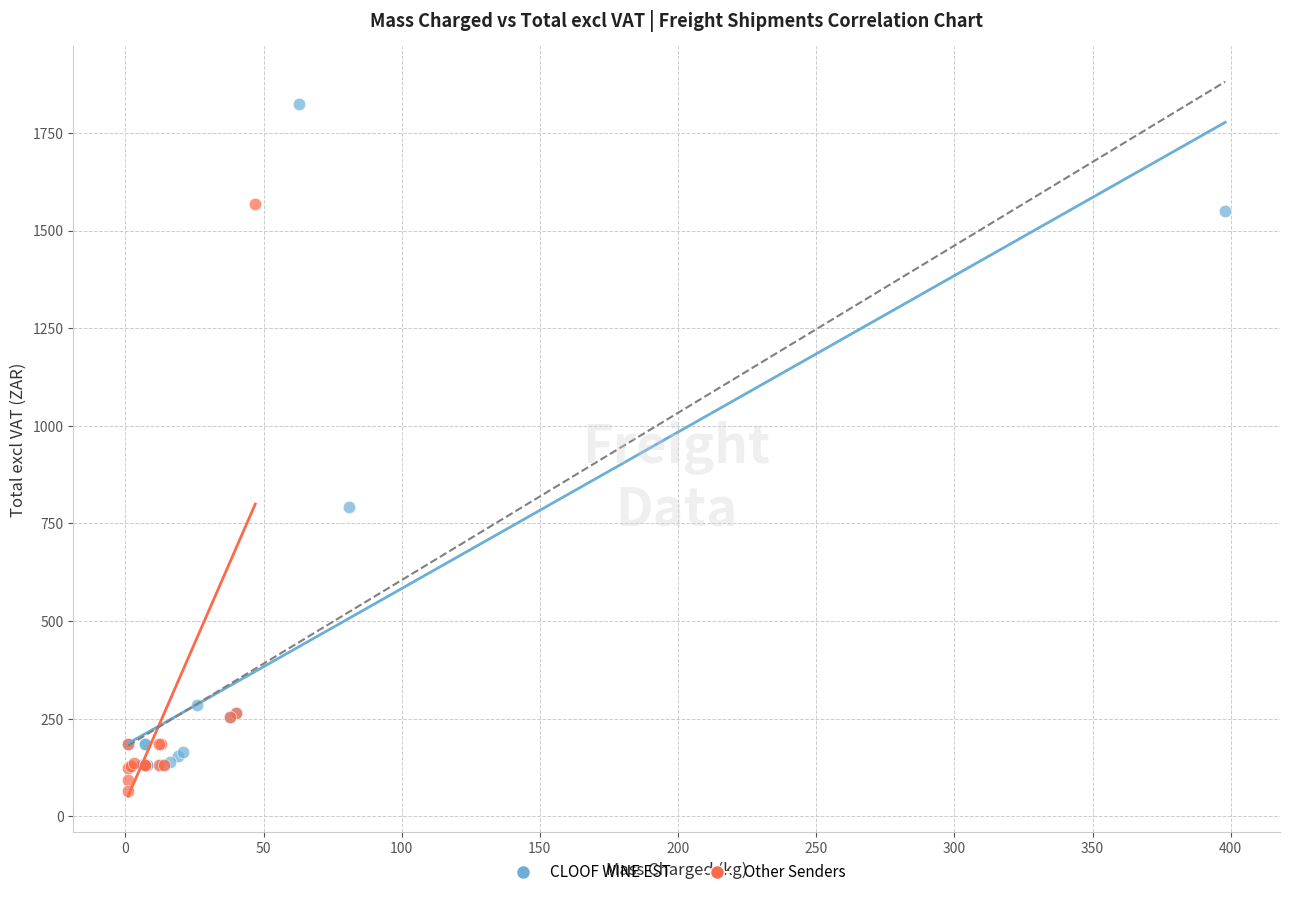

Which series has the widest spread of Y values?

CLOOF WINE EST